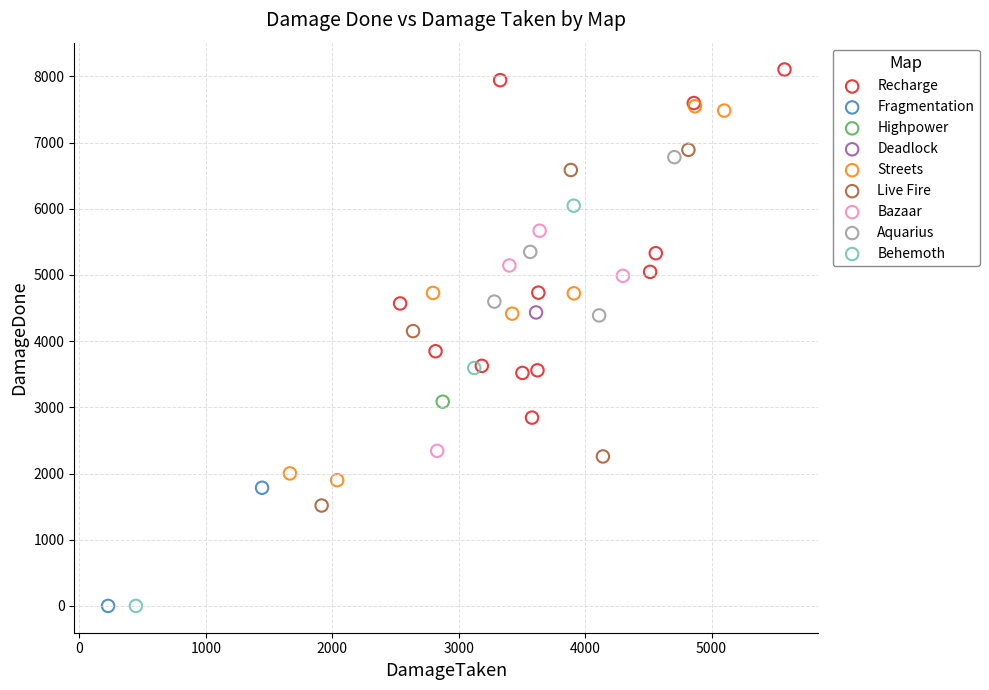

What are all the series names shown in the legend?

Recharge, Fragmentation, Highpower, Deadlock, Streets, Live Fire, Bazaar, Aquarius, Behemoth